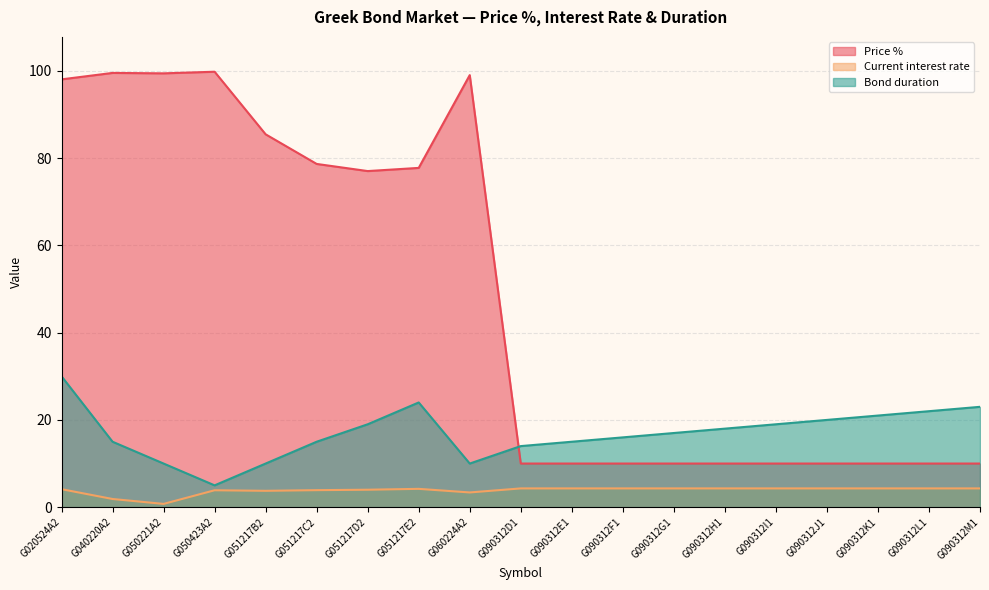

What is the label of the 18th point from the right?

G040220A2